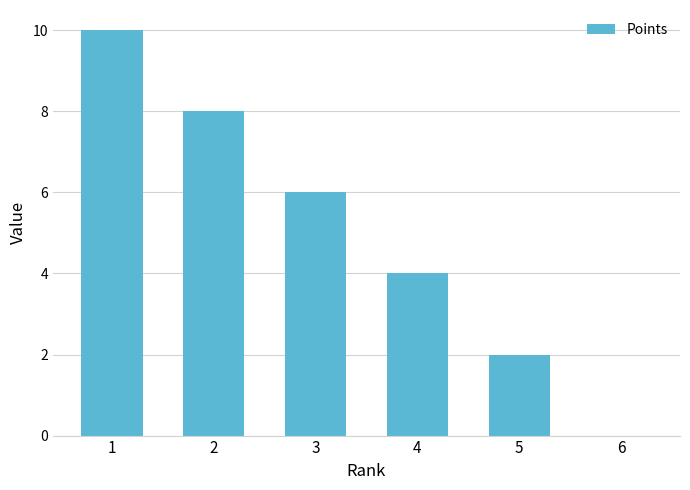

Which label corresponds to the largest value in the chart?

1